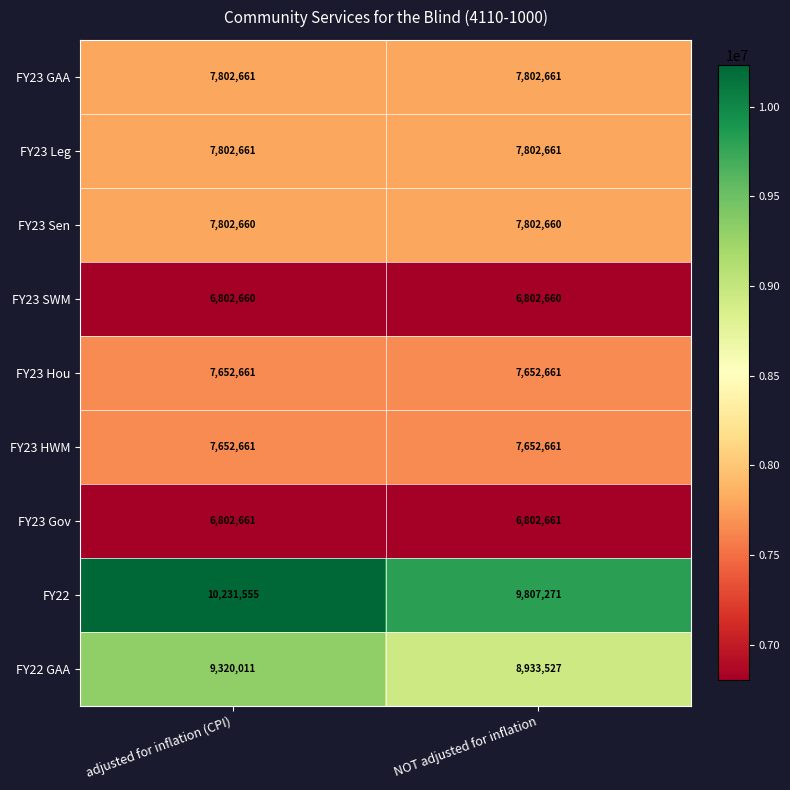

What is the minimum value shown in the chart?

6802660